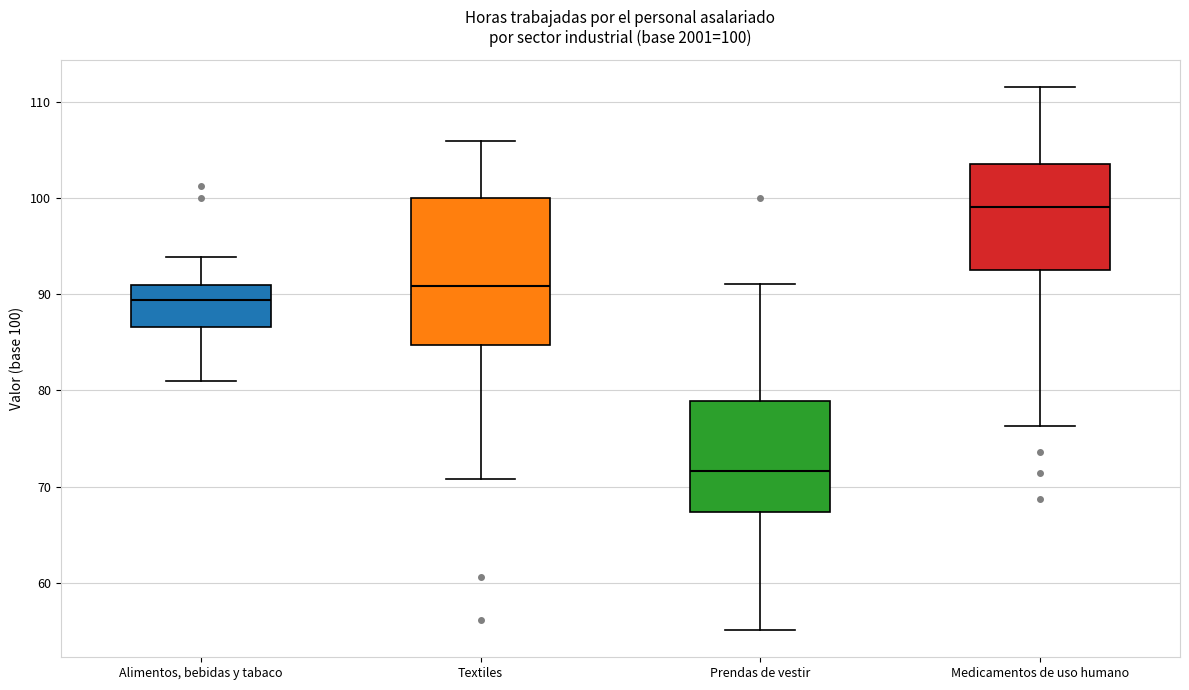

Which box has the highest median line?

Medicamentos de uso humano